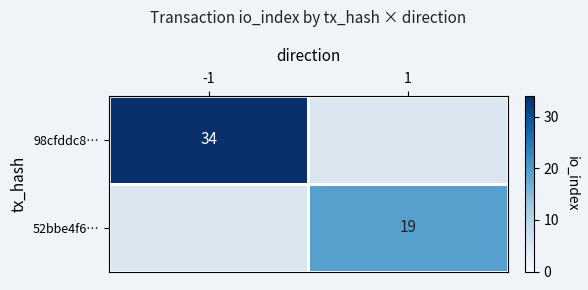

The value of 98cfddc8… at -1 is 14. True or false?

False